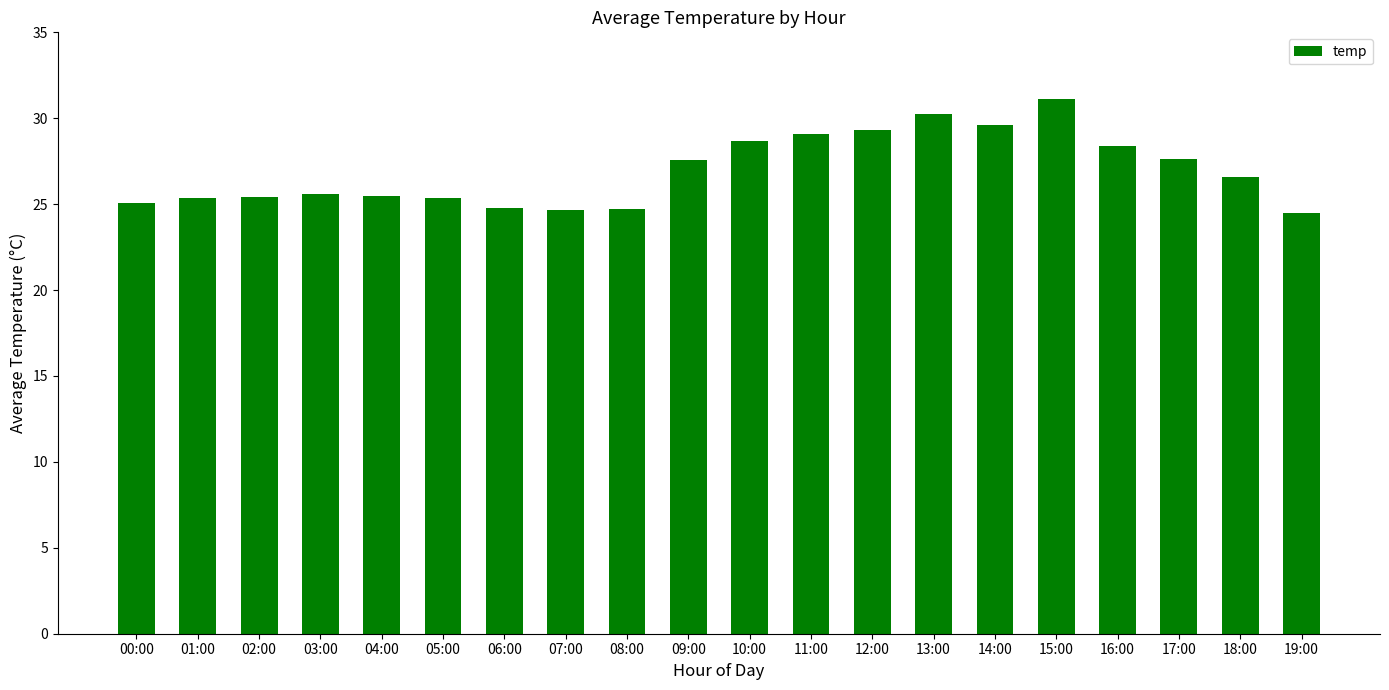

Count the number of data series in this chart.

1